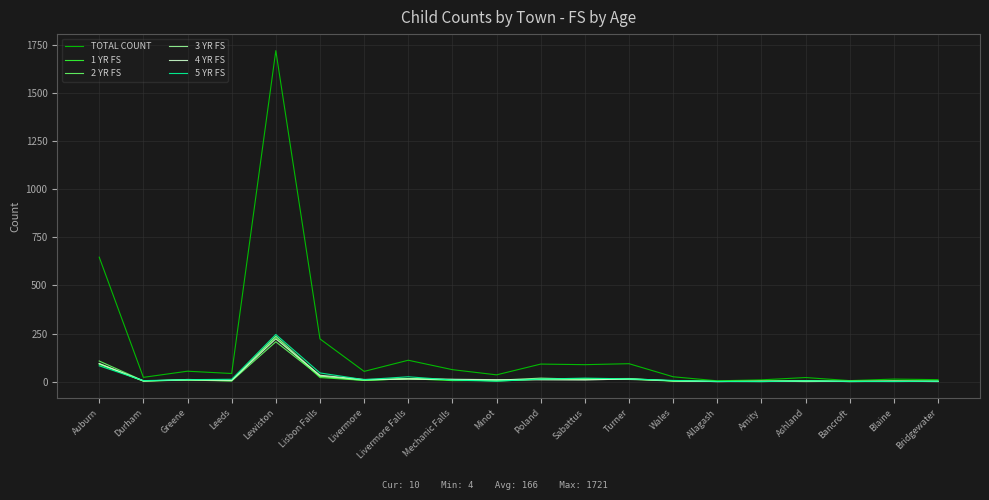

Which series changed the most between Lewiston and Minot?

TOTAL COUNT